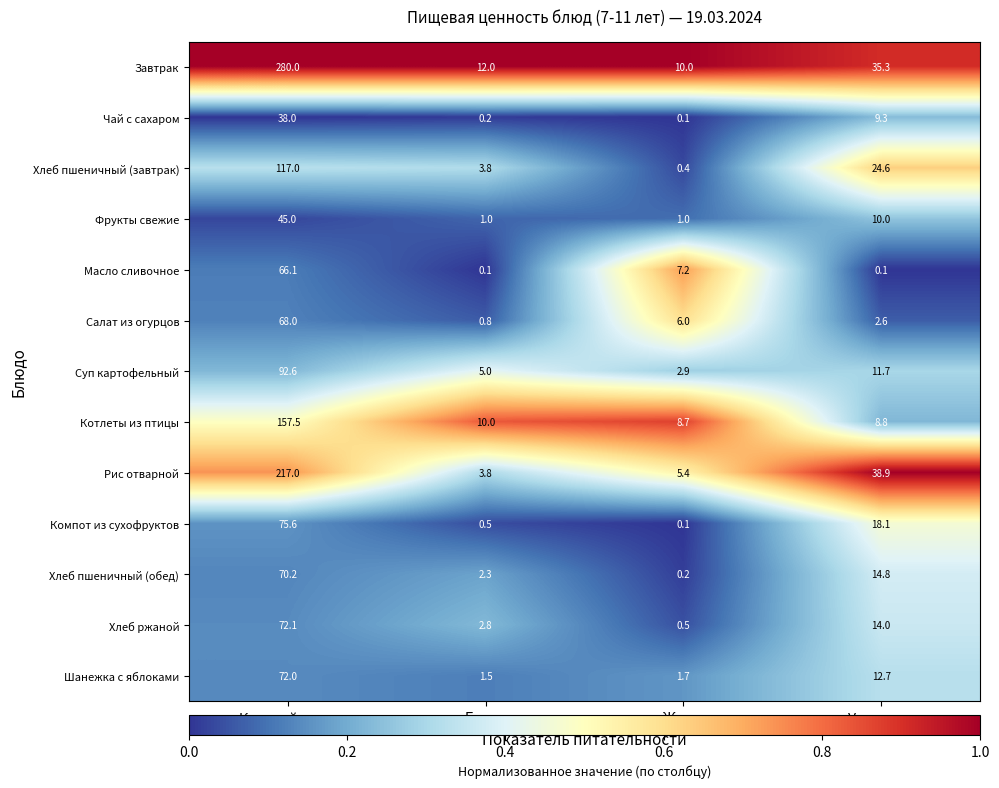

How many data points does each series have?

4